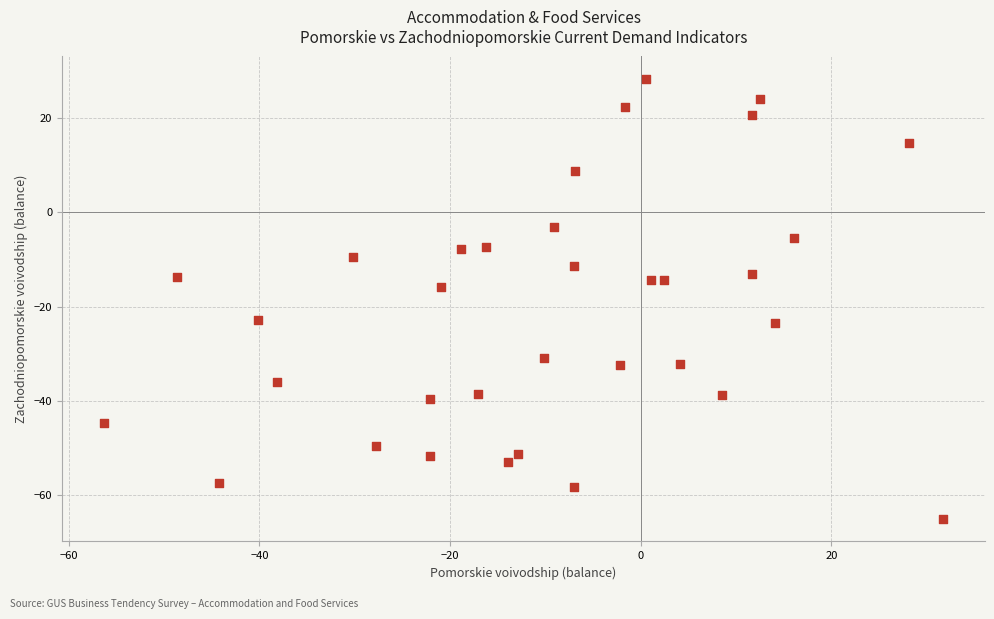

What Y value in the scatter plot is closest to -18?

-15.9